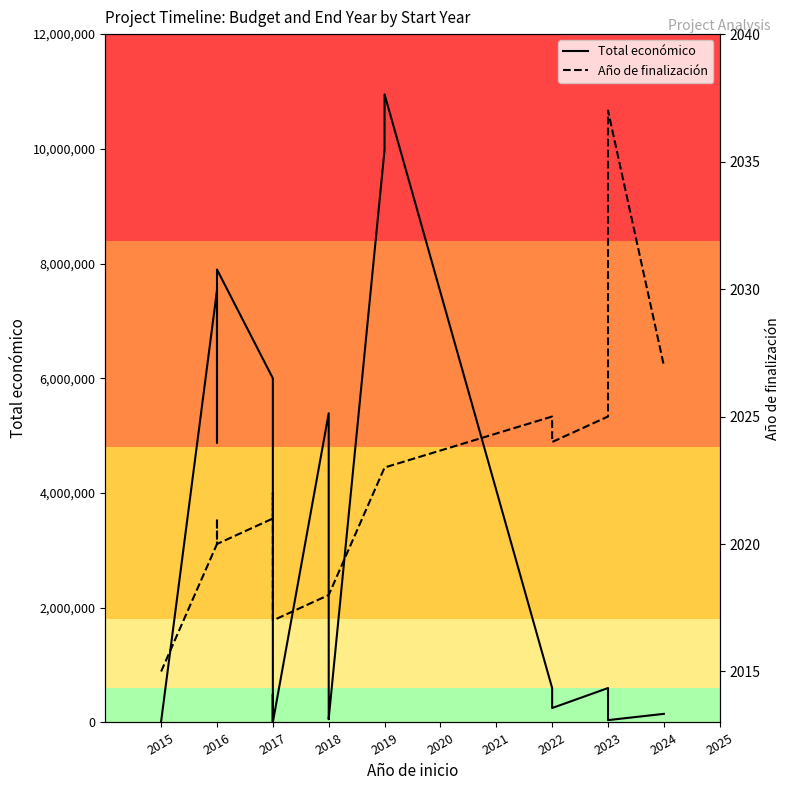

Is it true that Total económico equals 19950 at 2015?

True